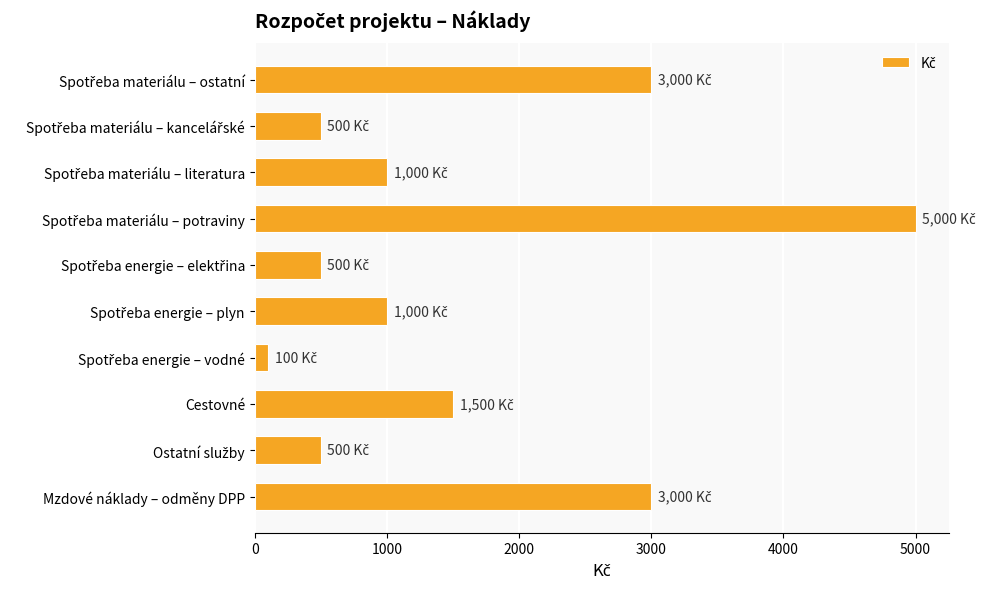

What is the label of the 10th bar from the top?

Mzdové náklady – odměny DPP